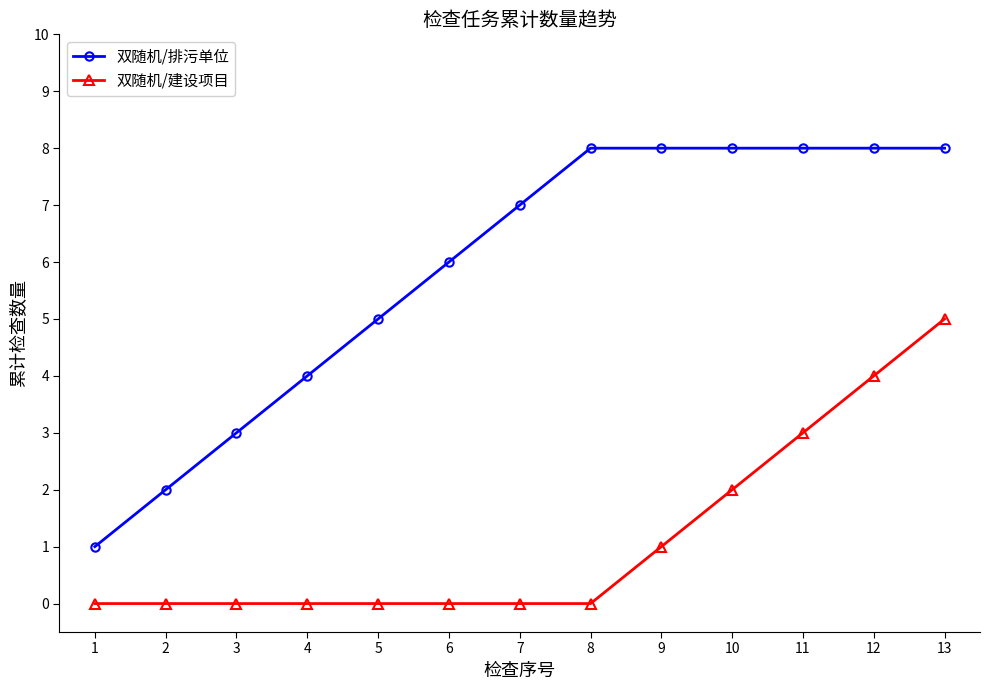

True or false: 双随机/建设项目 and 双随机/排污单位 cross at least once.

False